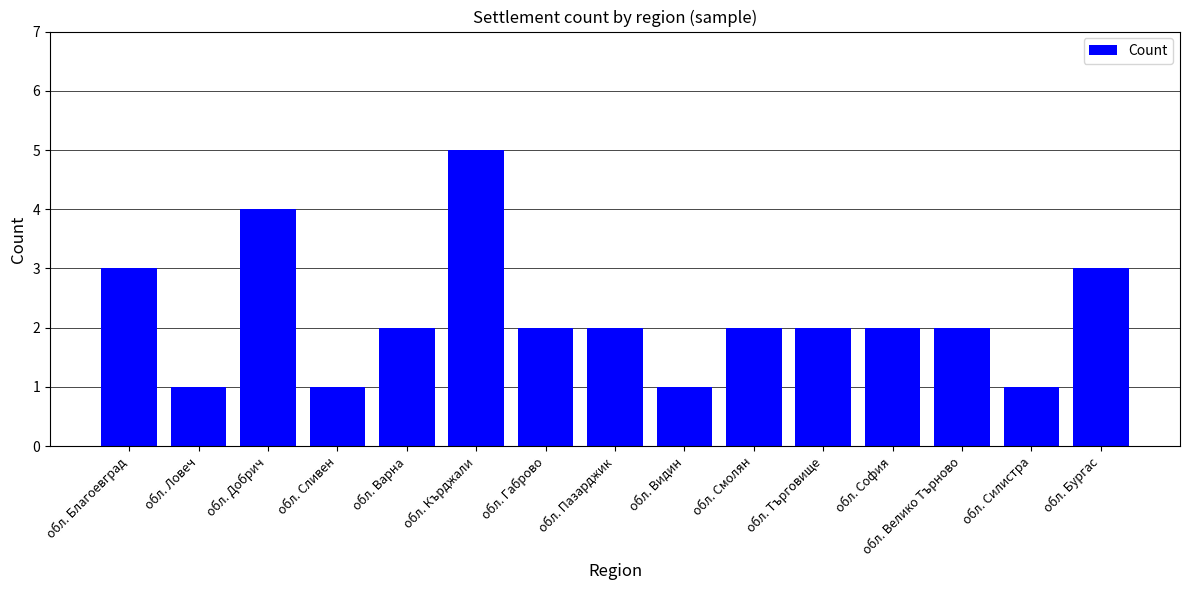

Between обл. Сливен and обл. Велико Търново, which is larger?

обл. Велико Търново